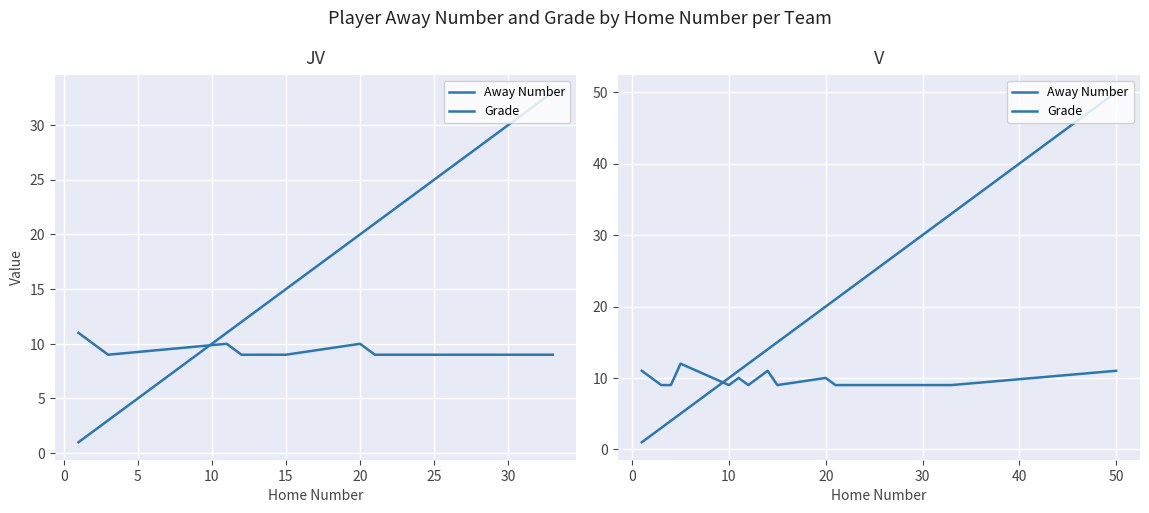

What is the value of the Grade point at the 9th from the left?

9